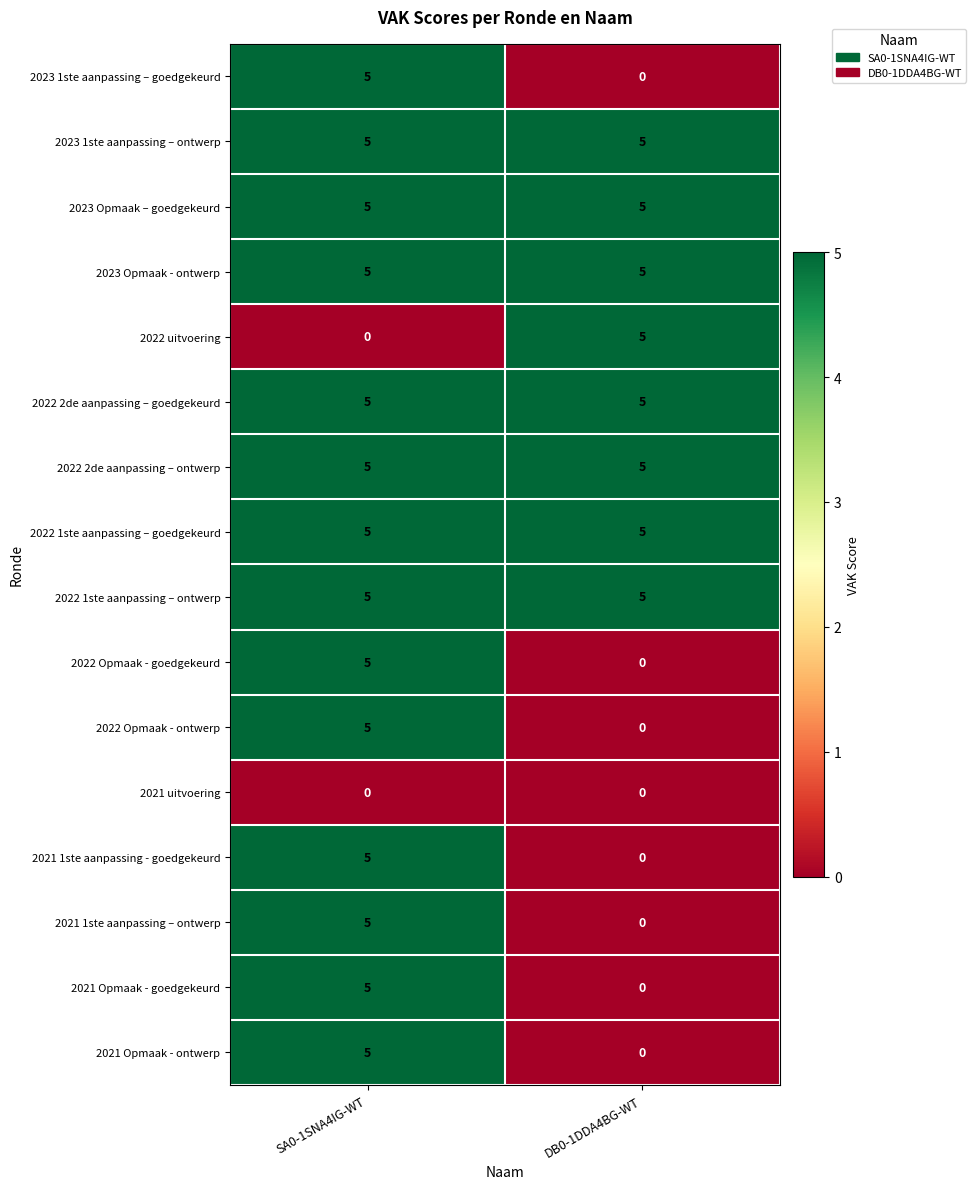

What is the difference between the highest and lowest values at DB0-1DDA4BG-WT?

5